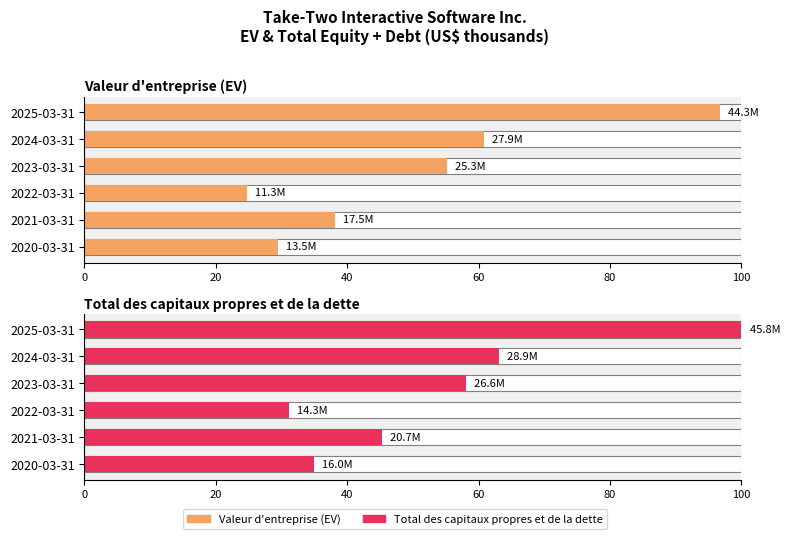

List the series in order of their peak value, lowest first.

Valeur d'entreprise (EV), Total des capitaux propres et de la dette